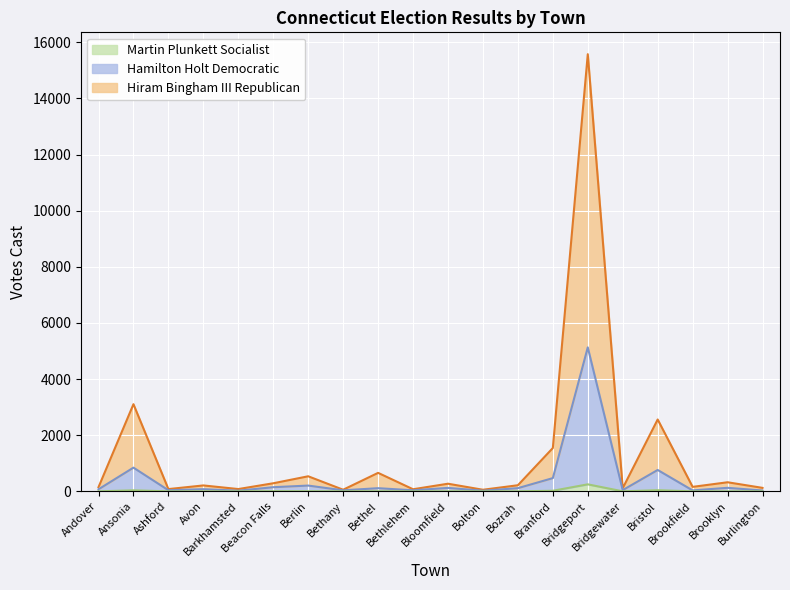

What is the approximate value of Hiram Bingham III Republican at Bethany?

57